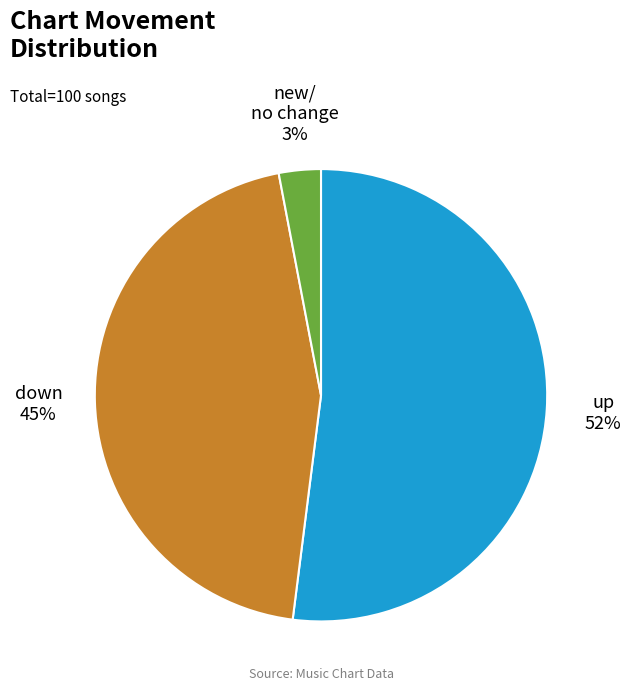

Count the number of slices in the pie.

3